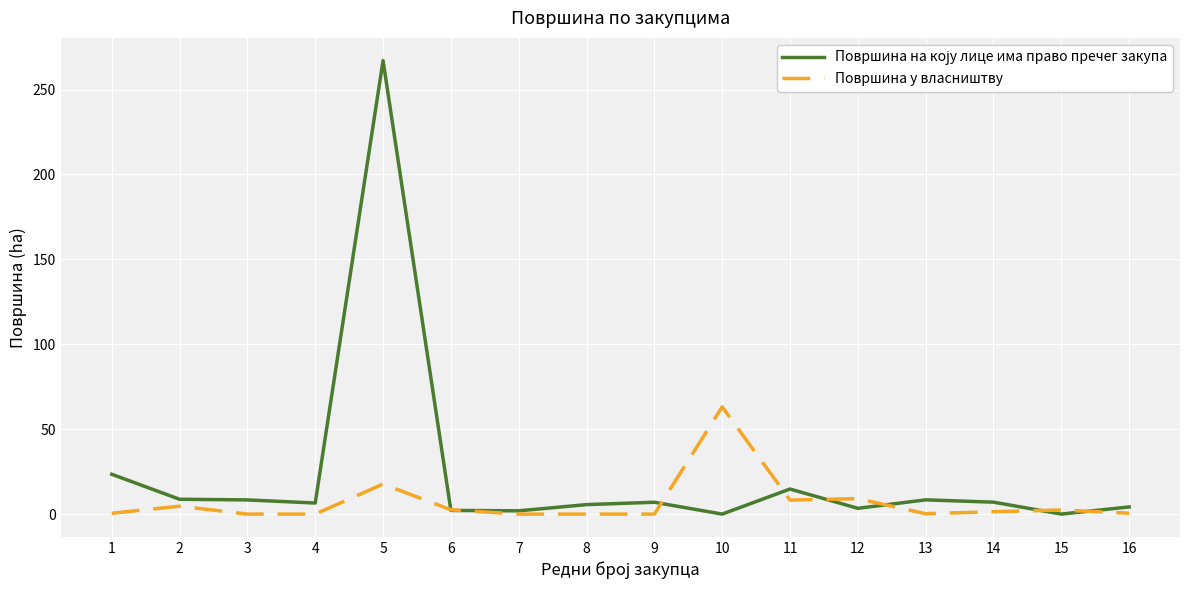

The value of Површина у власништву at 5 is 30.8. True or false?

False